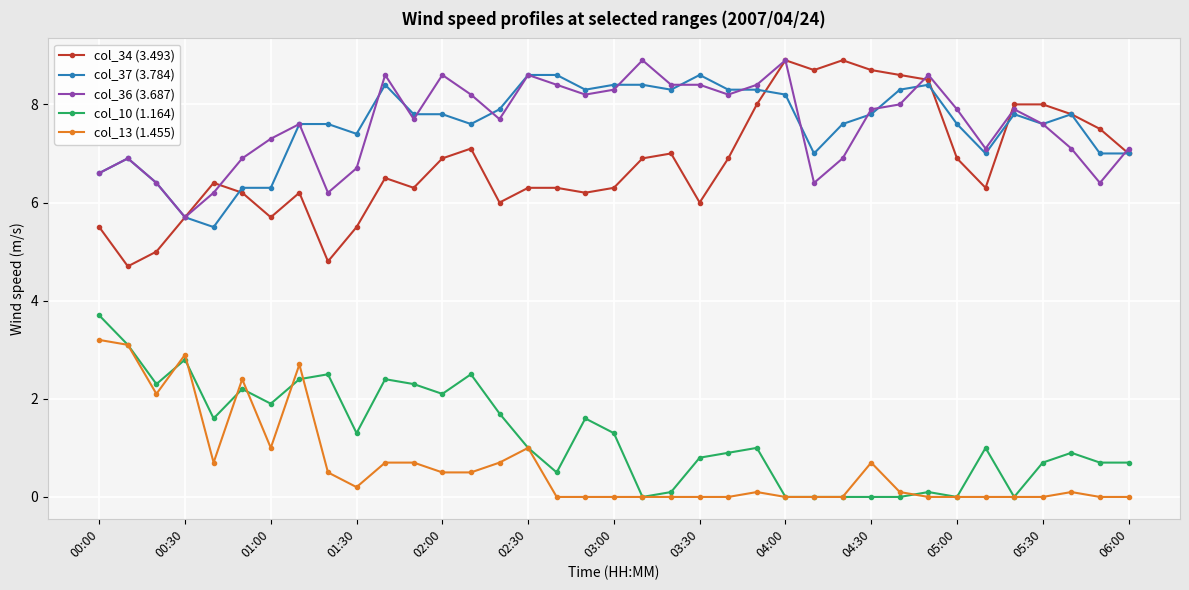

True or false: col_34 (3.493) and col_13 (1.455) cross at least once.

False